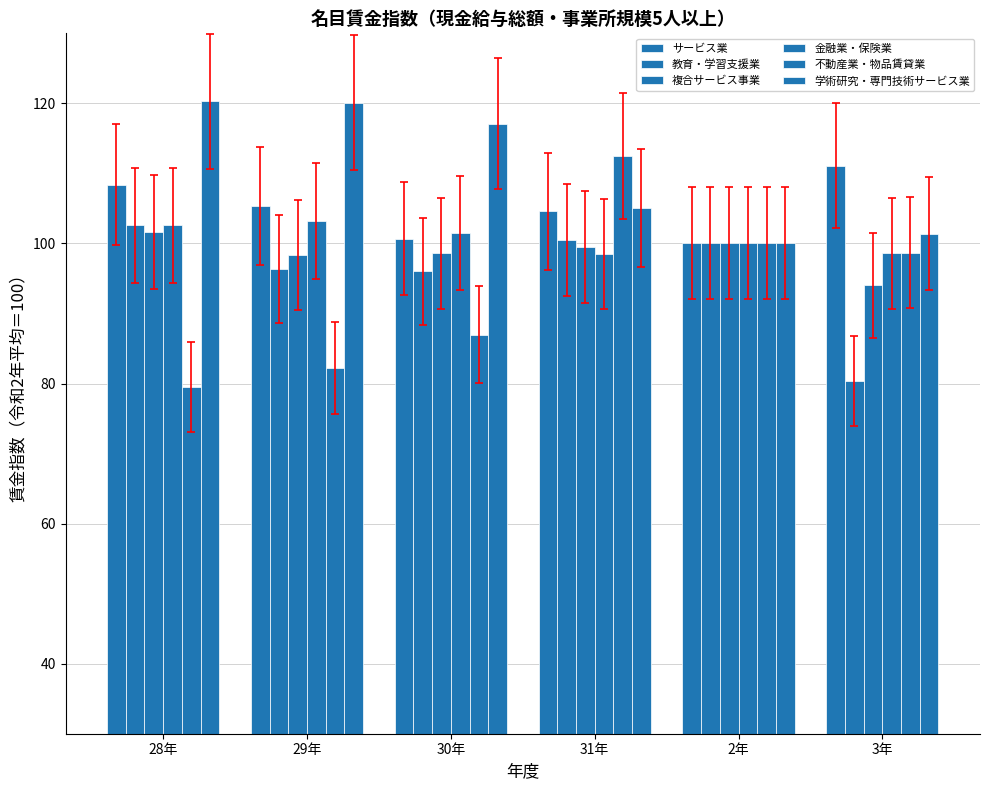

Is it true that 学術研究・専門技術サービス業 equals 138.3 at 3年?

False